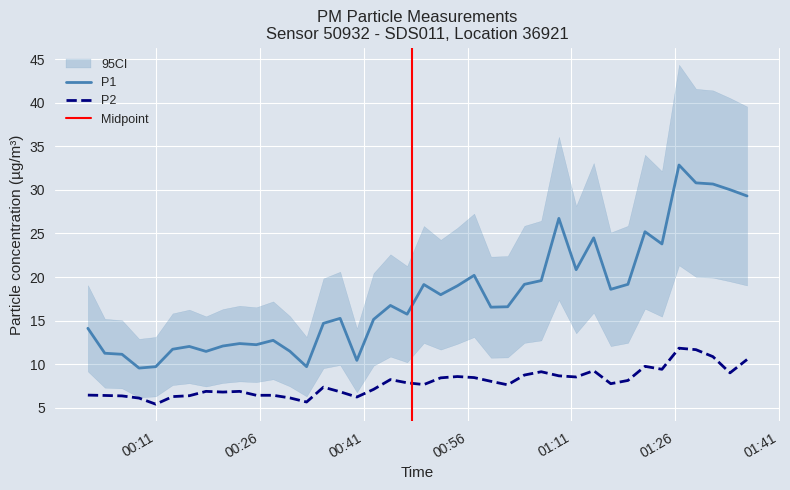

What is the difference between the second highest and minimum values in the P1 series?

21.2